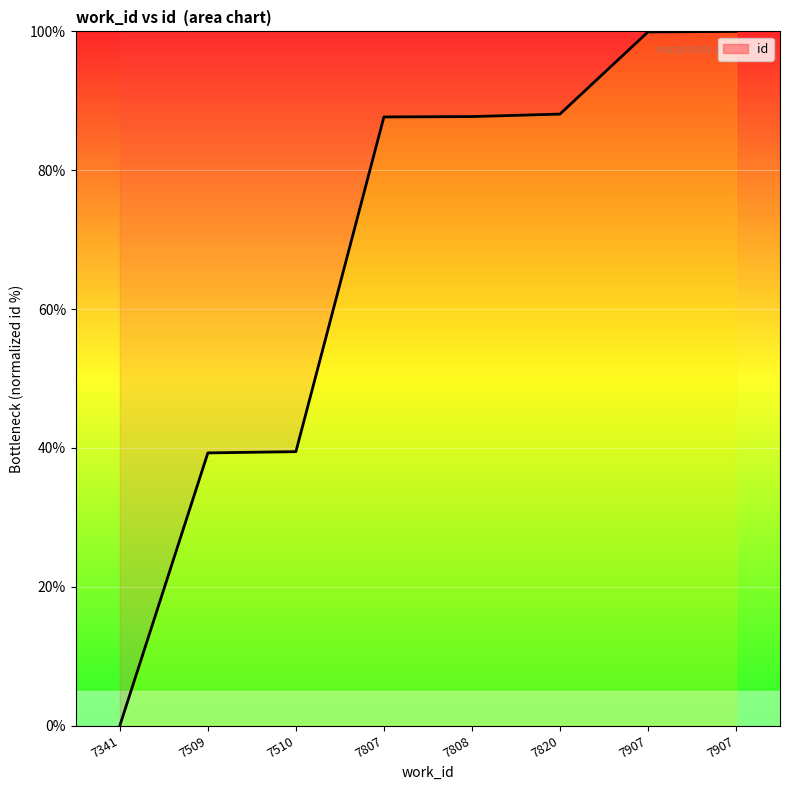

Is it true that the value at 7907 is 35.2?

False